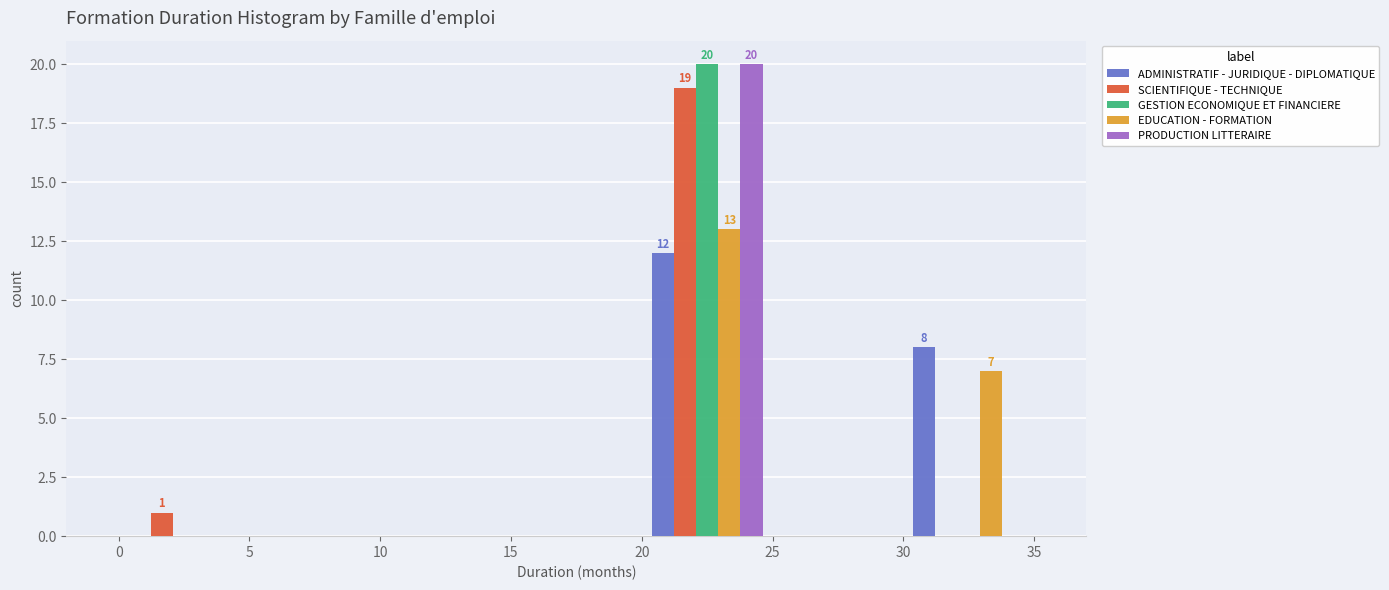

In the GESTION ECONOMIQUE ET FINANCIERE series, which range on the x-axis has the tallest bar?

20 to 25